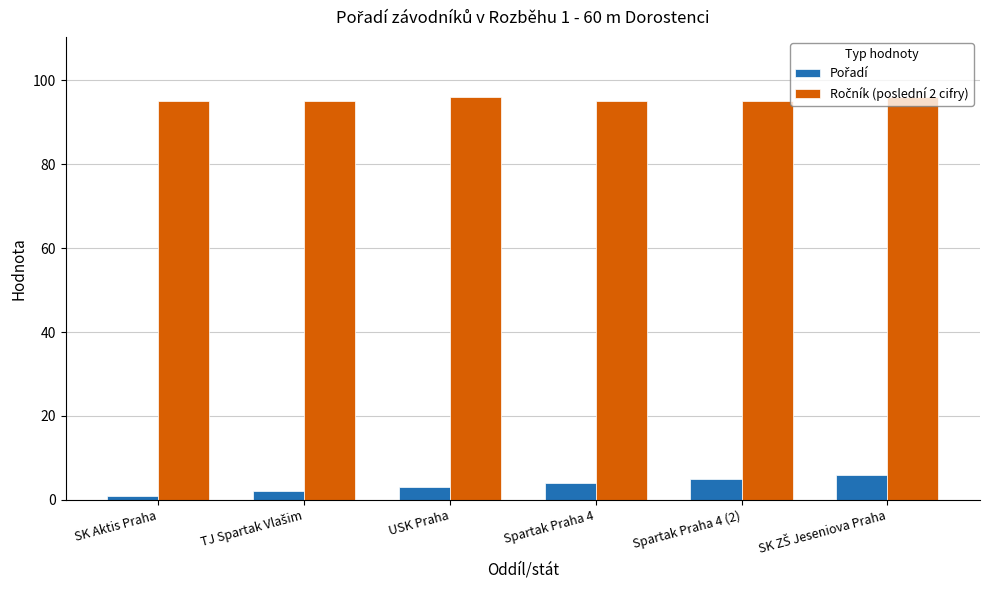

At how many categories does at least one series exceed 14?

6